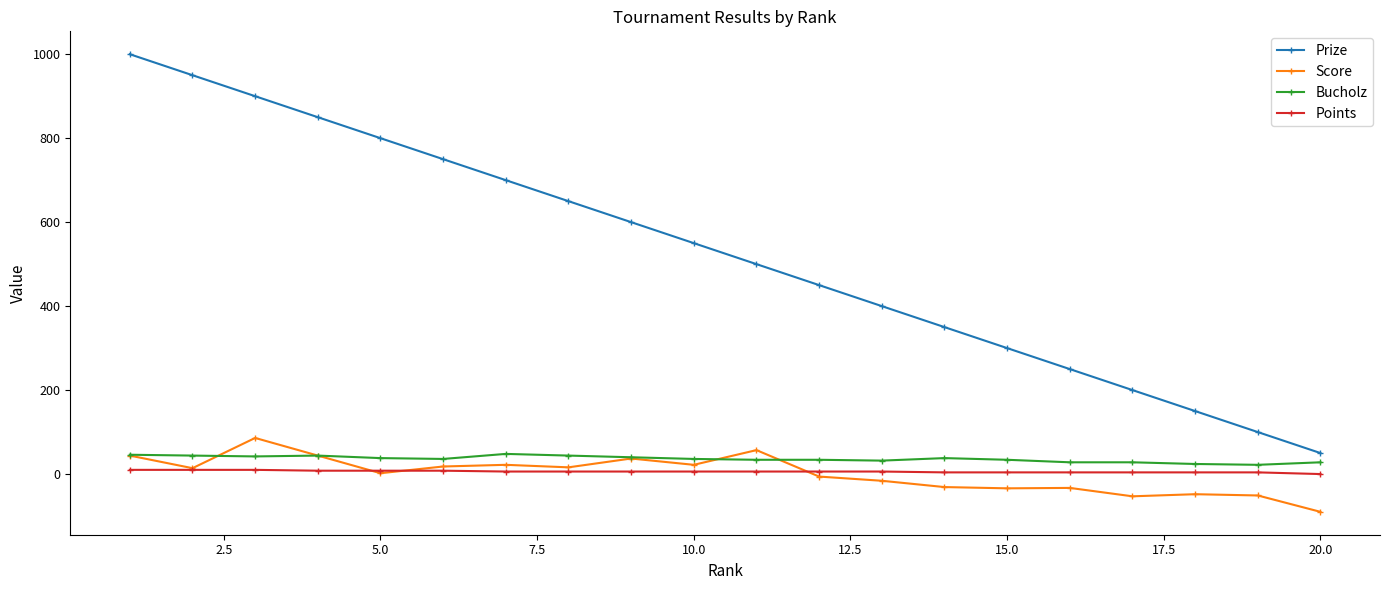

What is the maximum value shown in the chart?

1000